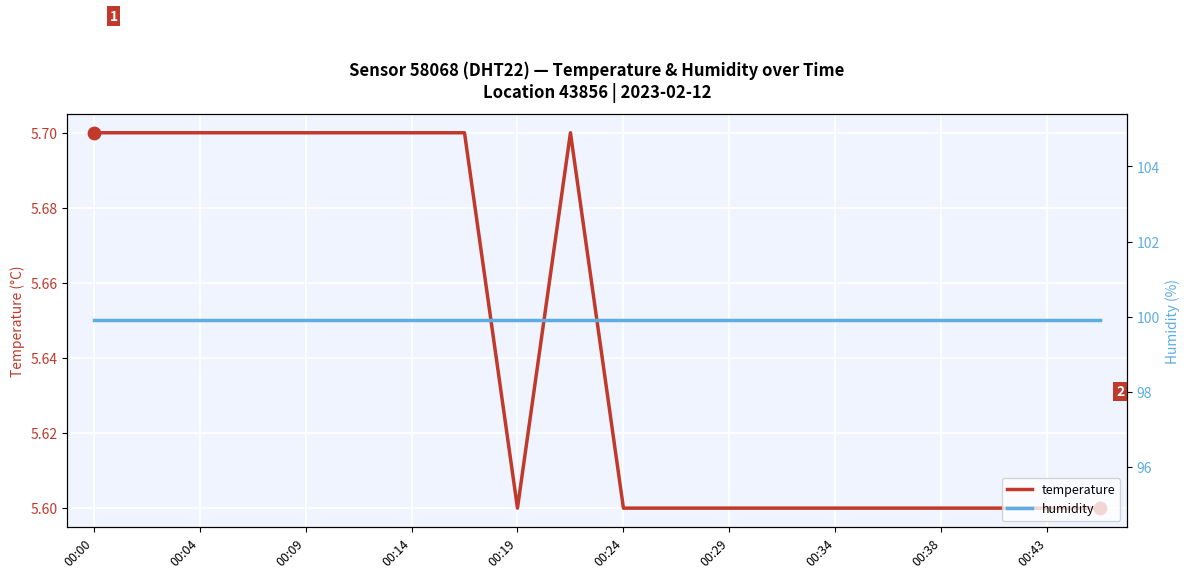

Which series contains the highest Y value?

humidity